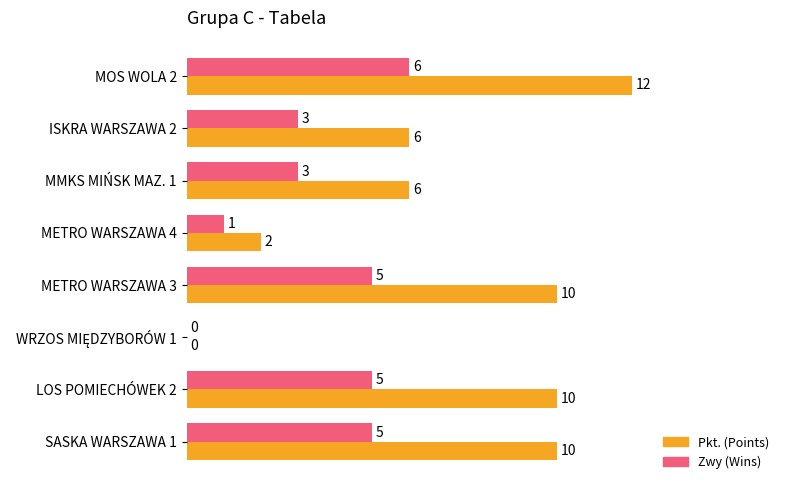

What is the greatest value displayed?

12